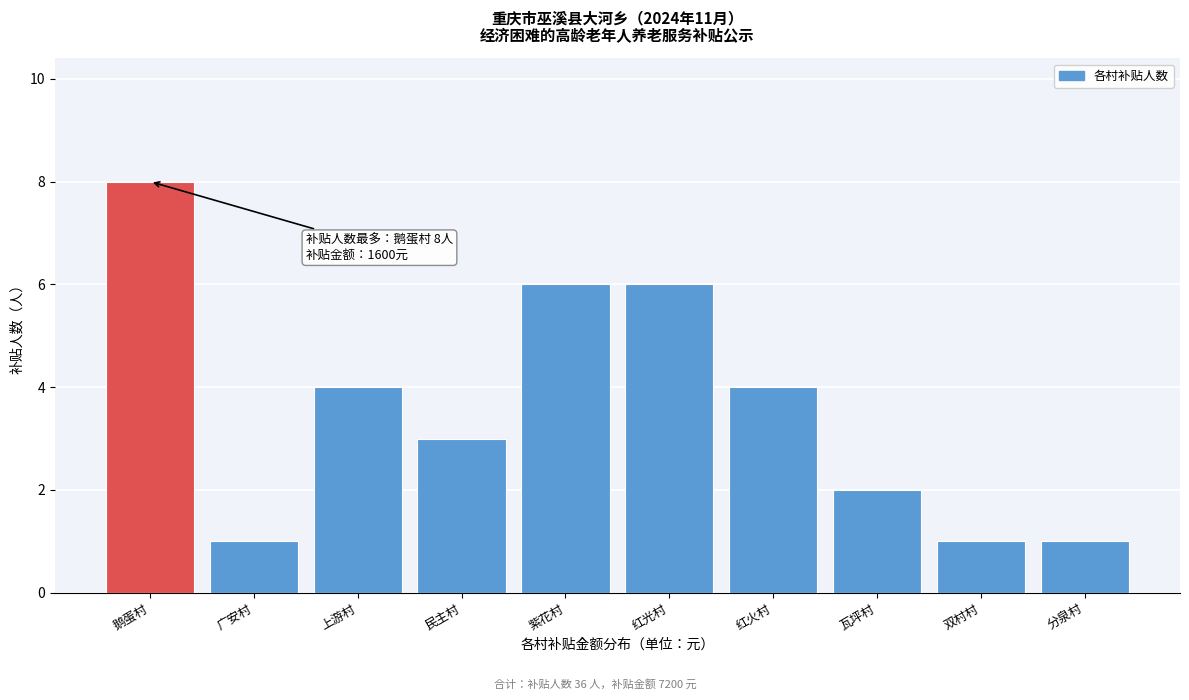

Reading left to right, transcribe all the data shown in this chart.

8	1	4	3	6	6	4	2	1	1